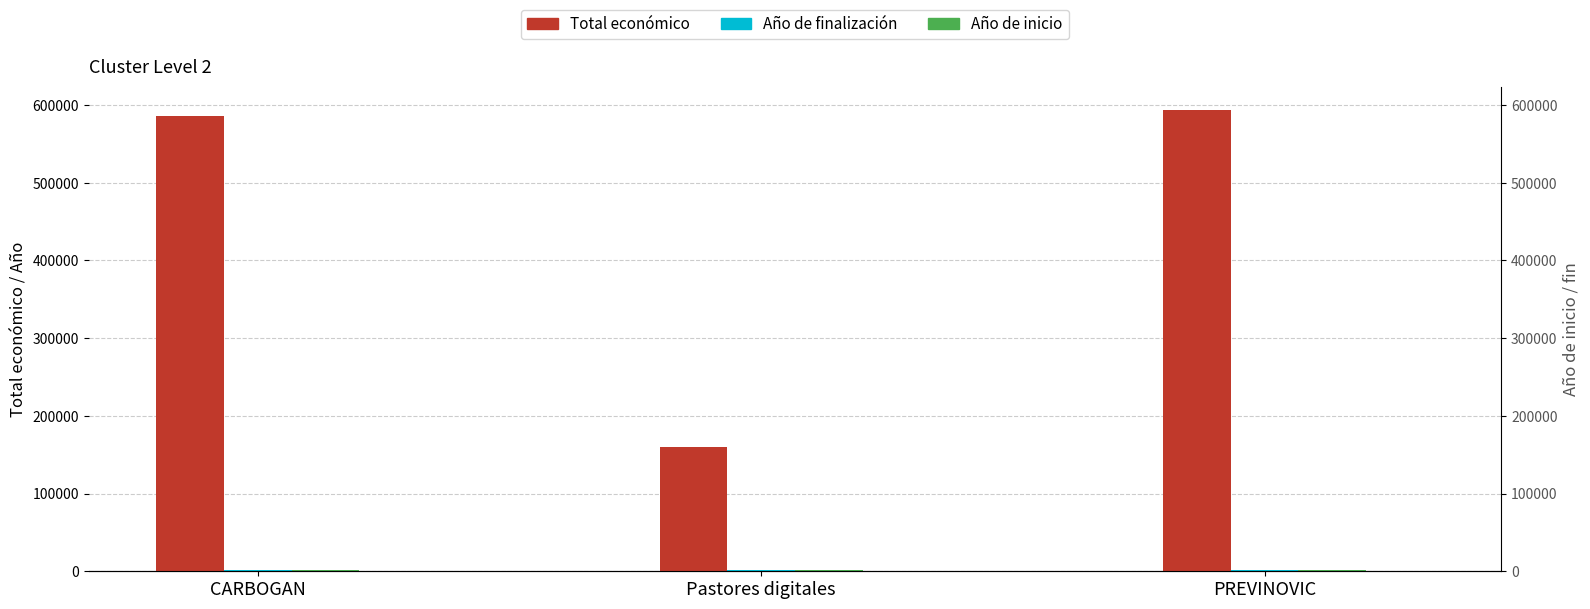

What are all the series names shown in the legend?

Total económico, Año de finalización, Año de inicio